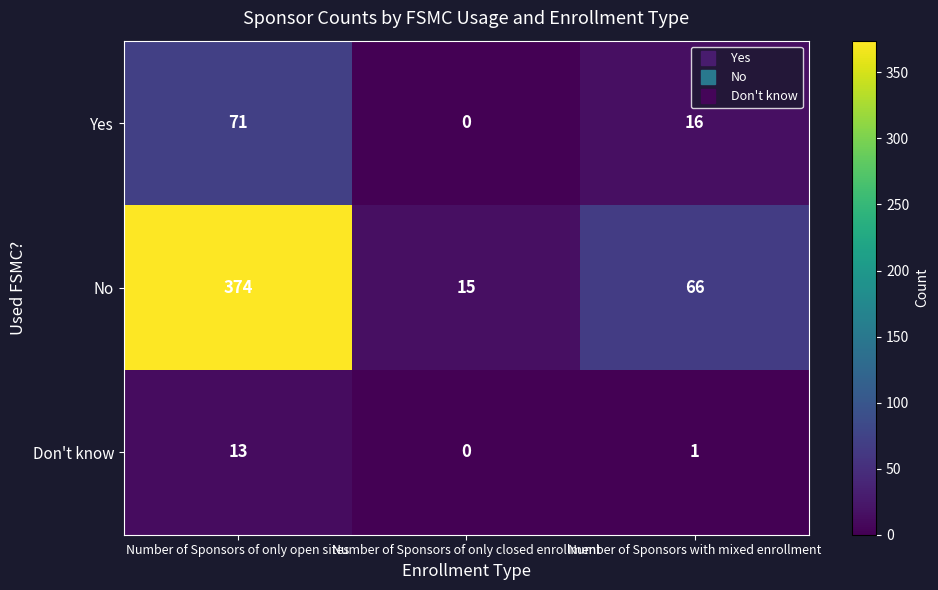

What is the average value of the Don't know series?

5